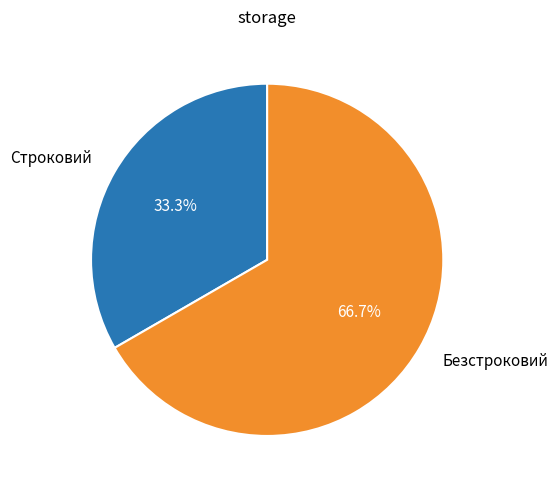

Count the number of slices in the pie.

2